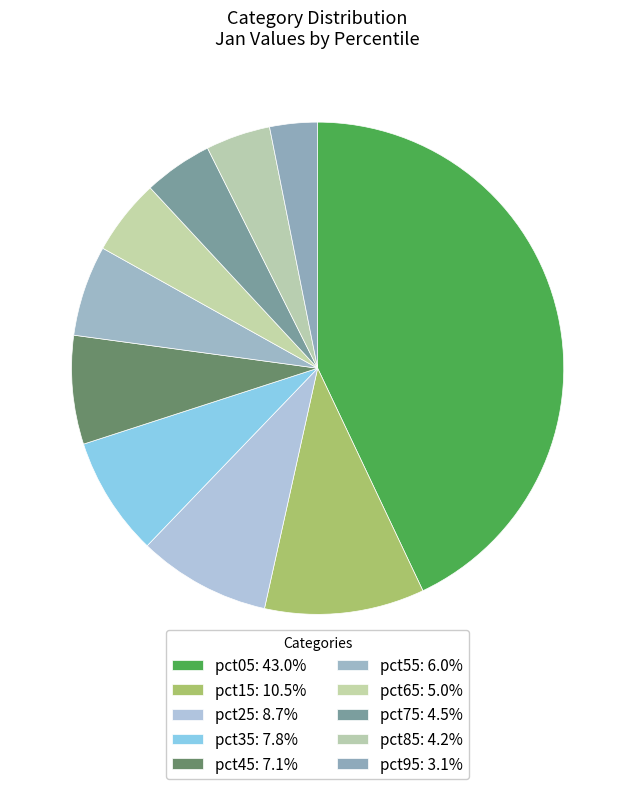

Which category has the biggest portion of the pie?

pct05